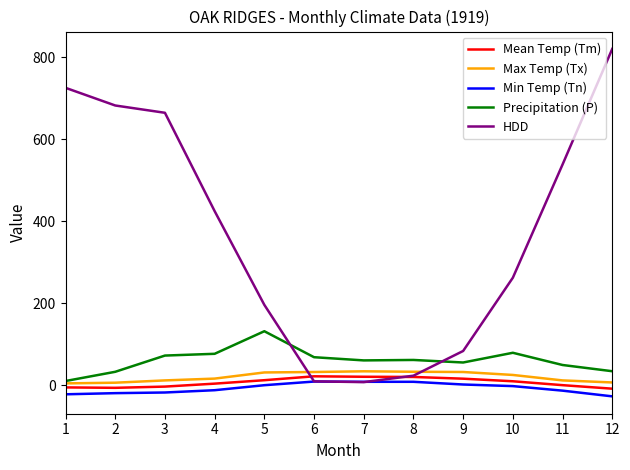

True or false: Min Temp (Tn) and Max Temp (Tx) intersect in this chart.

False